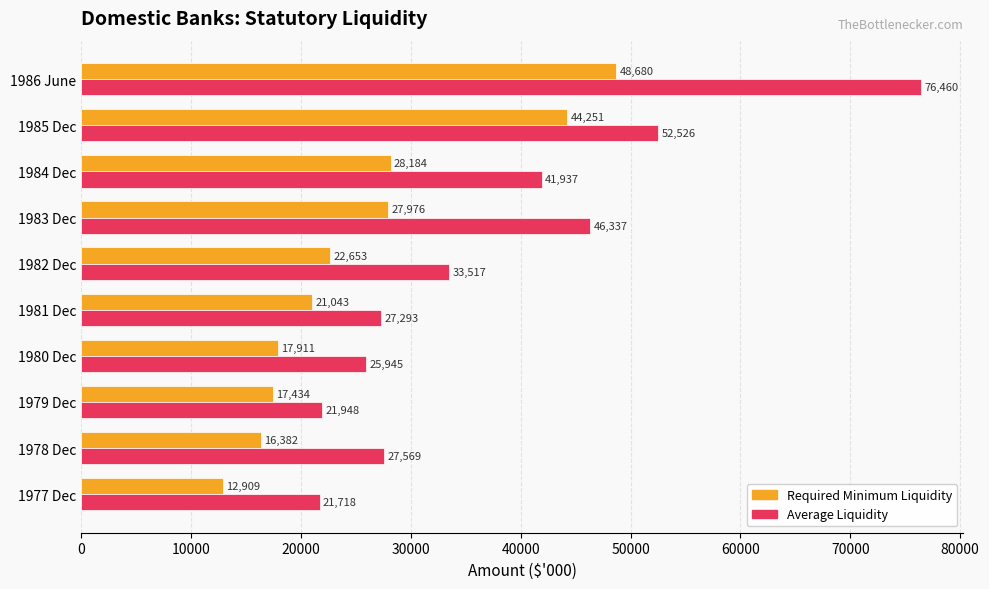

What is the sum of the Average Liquidity values at 1986 June and 1978 Dec?

104029